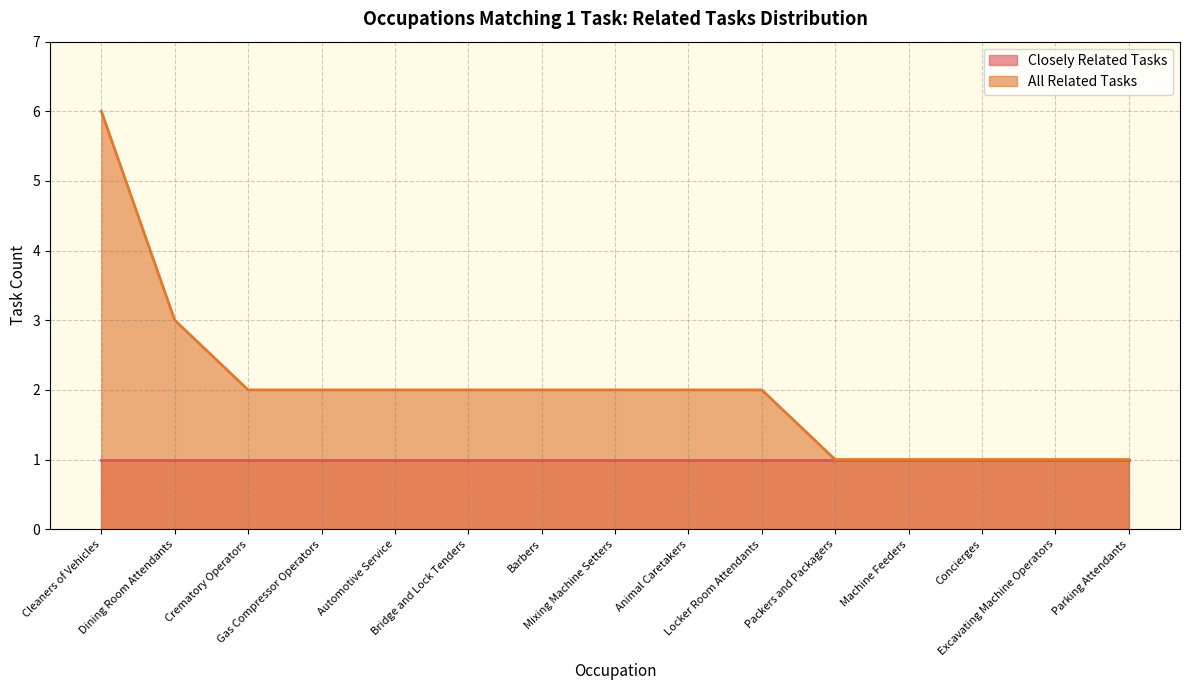

True or false: the data has more than 2 interior local peaks.

False